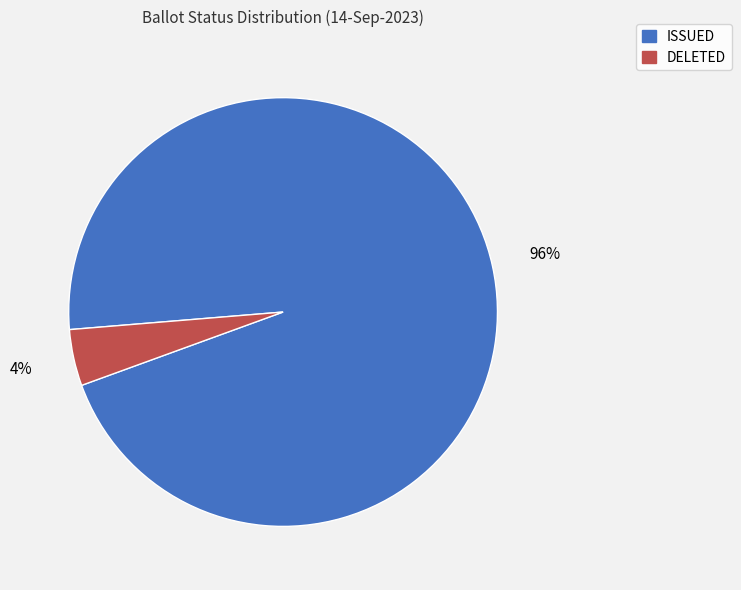

Does ISSUED account for over 50% of the chart?

Yes